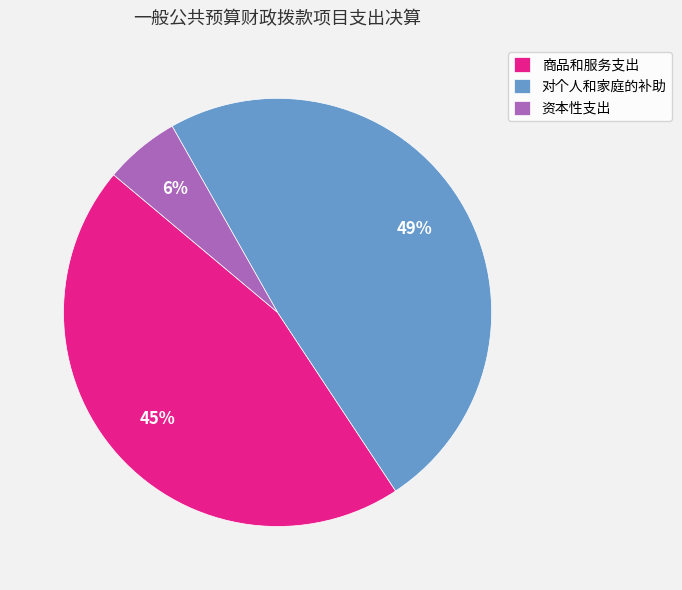

Is there any slice that represents more than half of the pie?

No